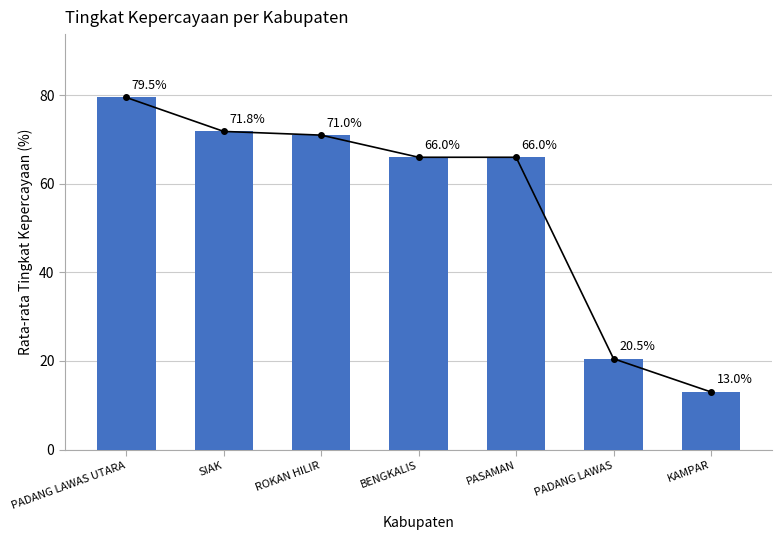

What is the minimum value shown in the chart?

13.0